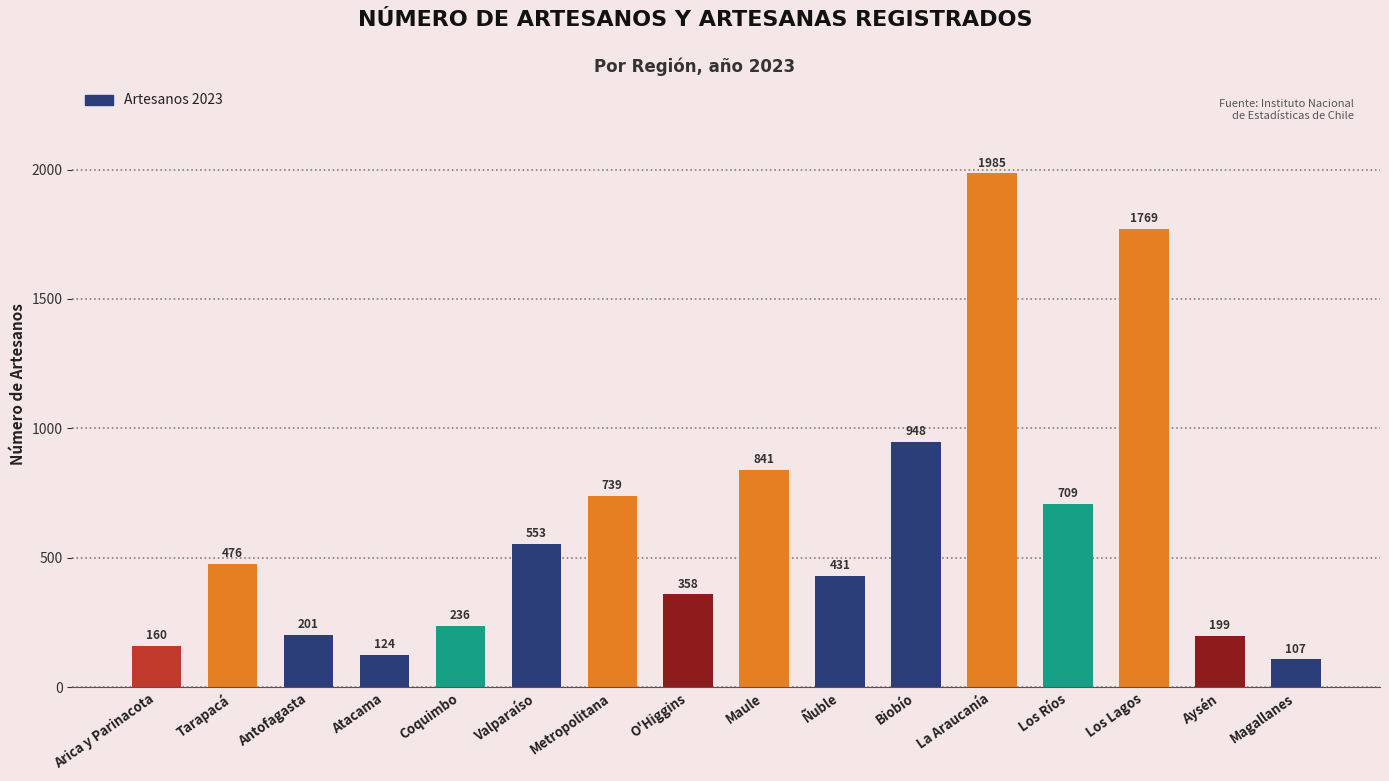

What position from the right is Ñuble?

7